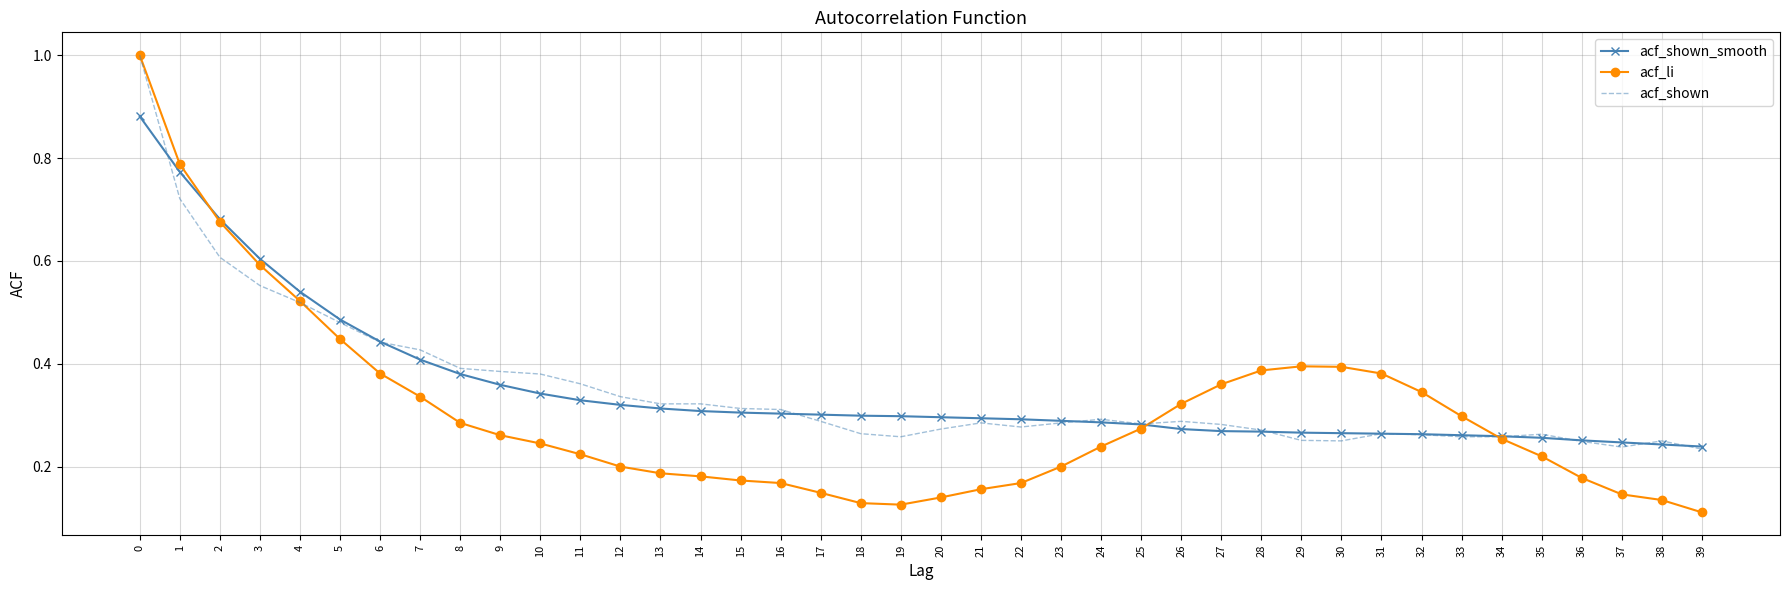

What are all the series names shown in the legend?

acf_shown_smooth, acf_li, acf_shown